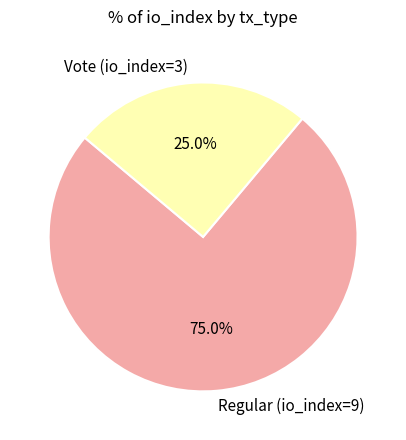

What is the ratio of the value at Regular (io_index=9) to the value at Vote (io_index=3)?

3.0